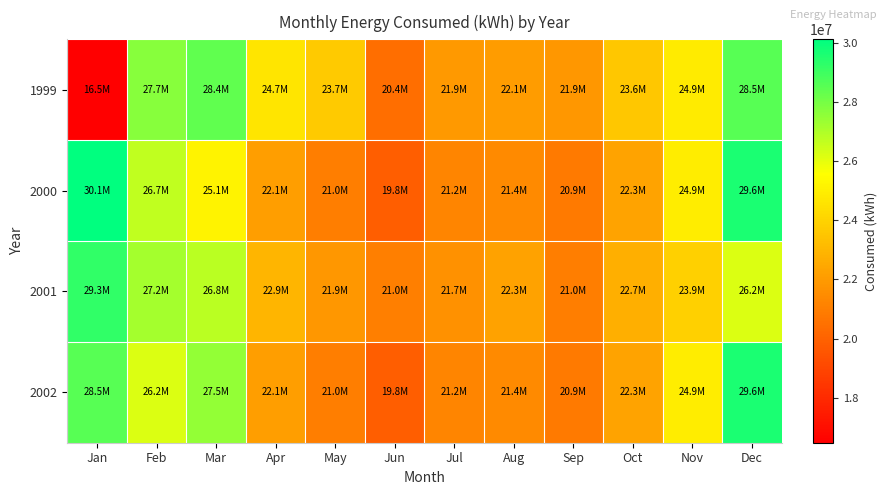

At how many categories does at least one series exceed 17881903?

12